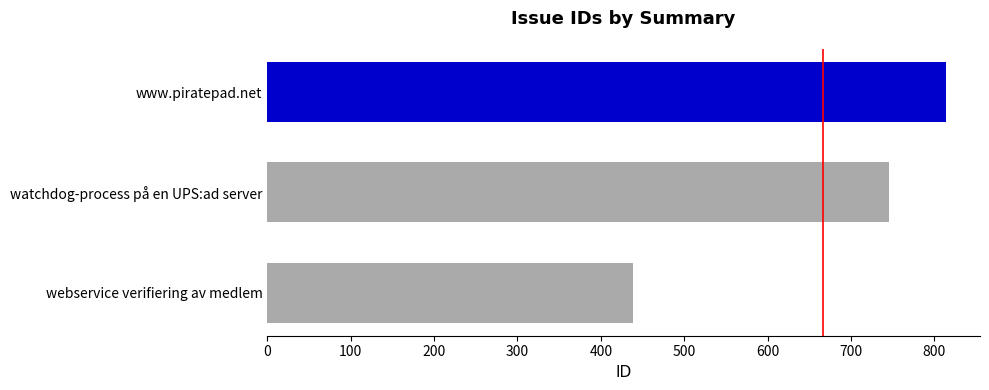

What is the minimum value shown in the chart?

438